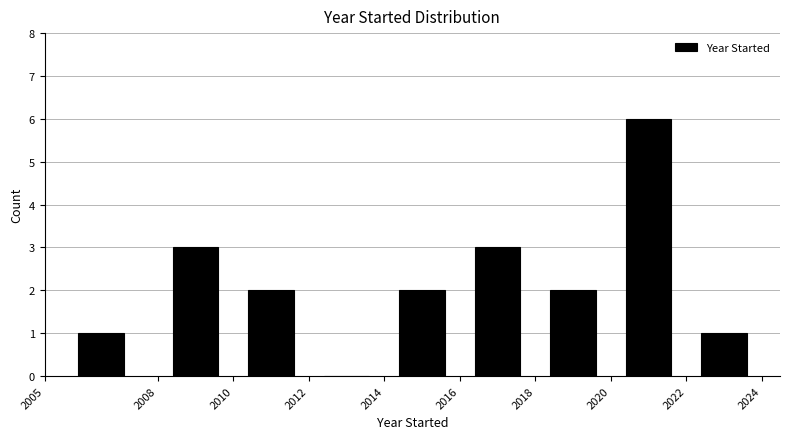

Reading left to right, transcribe this chart: for each bar, give the range it covers on the x-axis and its height. The values are not printed on the chart, so give them approximately, as read against the axis.

2005 to 2008: 1
2008 to 2010: 3
2010 to 2012: 2
2012 to 2014: 0
2014 to 2016: 2
2016 to 2018: 3
2018 to 2020: 2
2020 to 2022: 6
2022 to 2024: 1